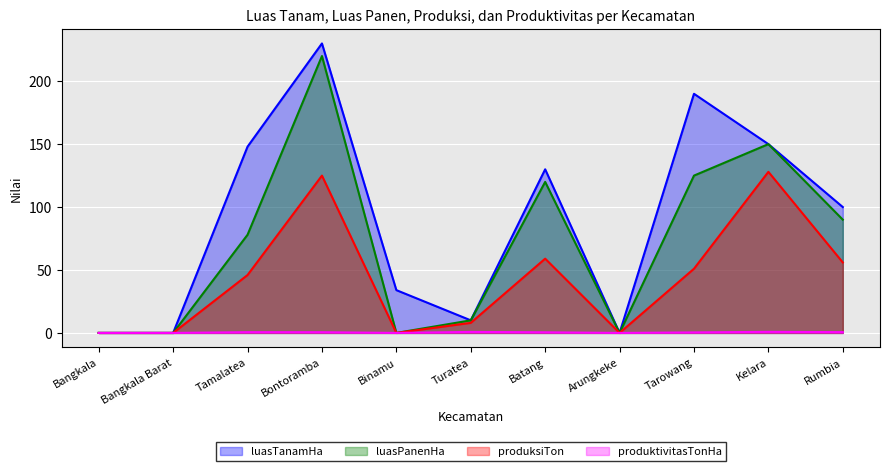

Does the chart display data point markers on the line(s)?

No